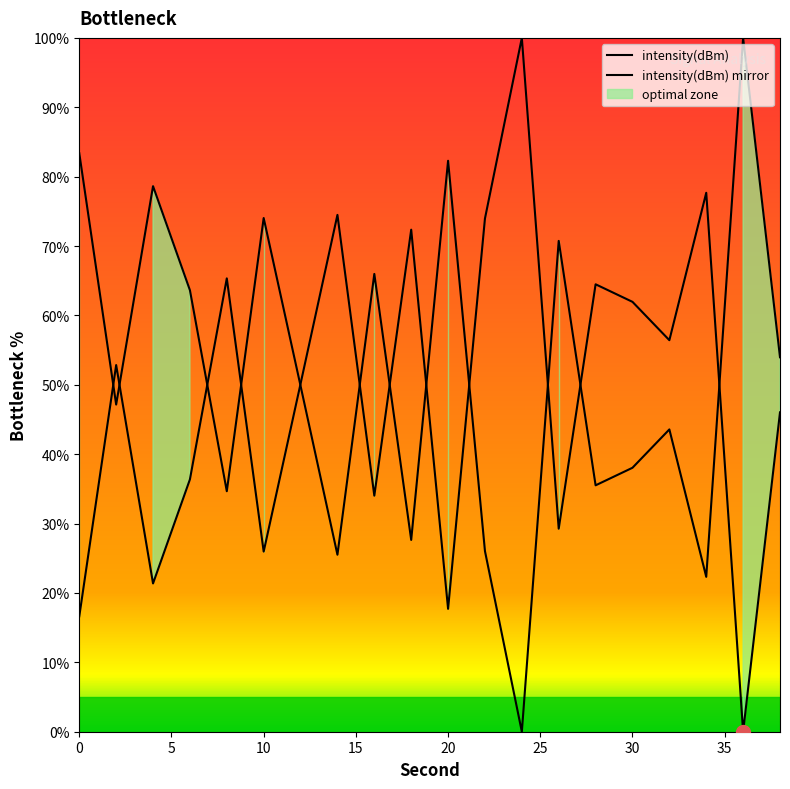

What is the change in value from 8 to 36?

-65.3